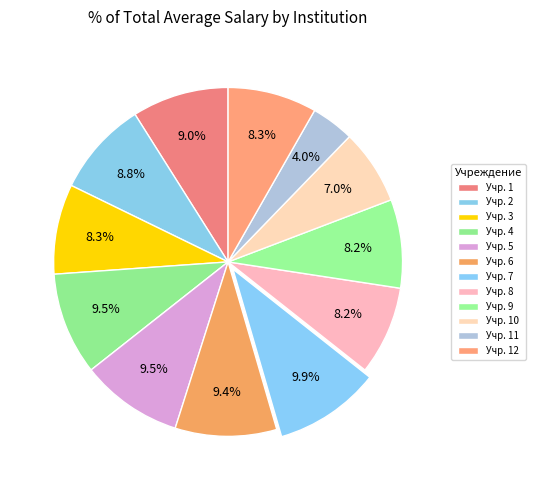

How many segments does this pie chart have?

12